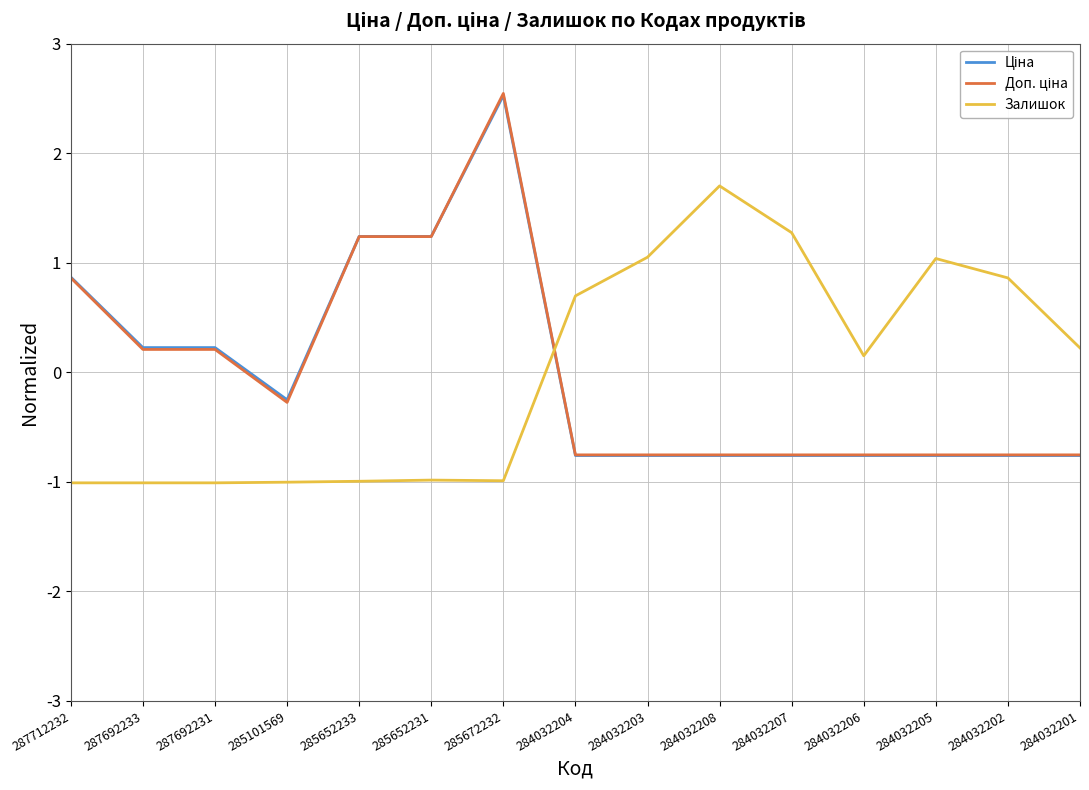

What is the maximum value for Залишок?

1.7